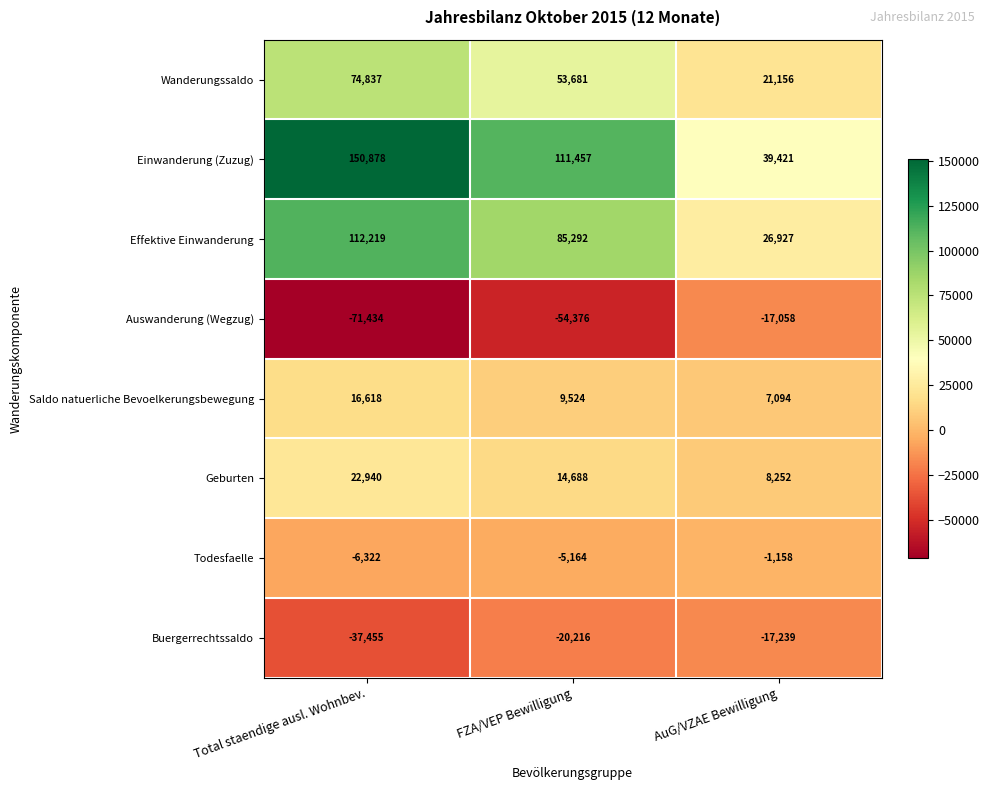

What value does the Buergerrechtssaldo series have at FZA/VEP Bewilligung, to the nearest 10?

-20220